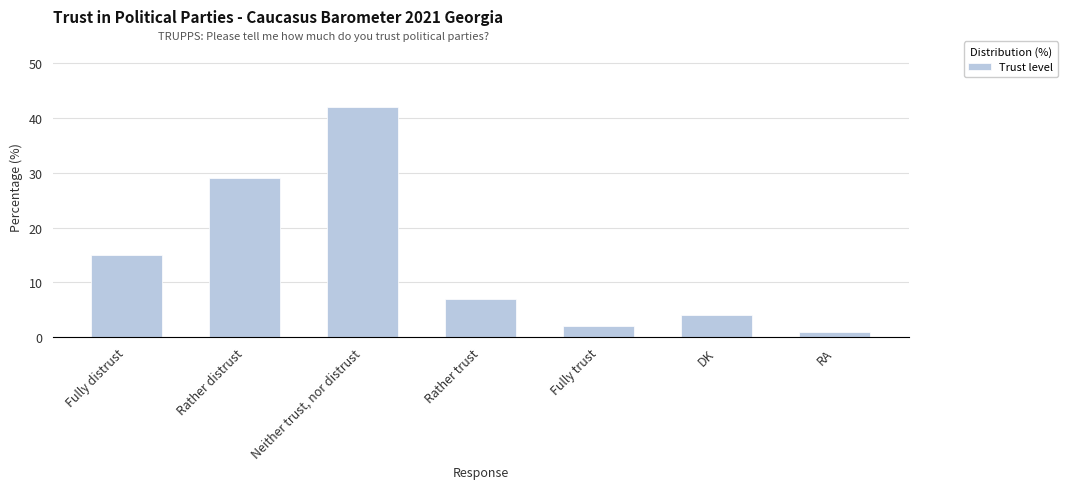

Are the bars horizontal?

No